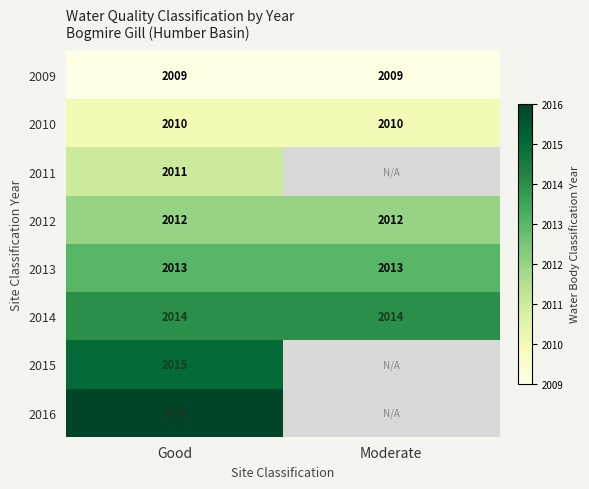

The 2015 series shows 2015 at Good. True or false?

True